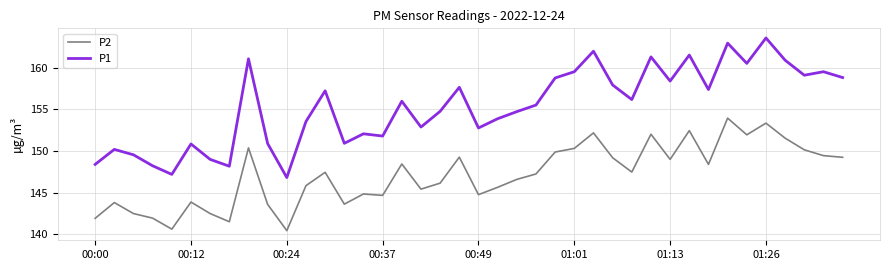

Is this an area chart (filled region under the line)?

No